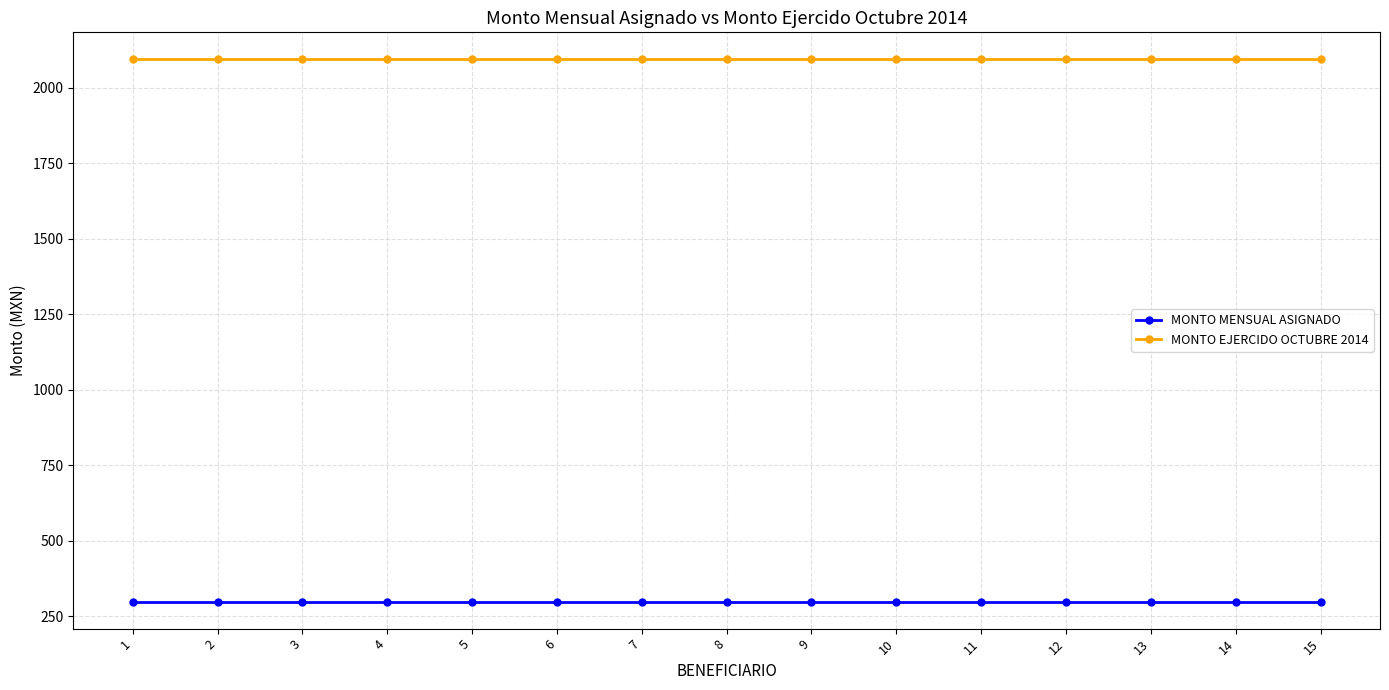

Reading left to right, what are all the values shown in this chart?

MONTO MENSUAL ASIGNADO: 1=299	2=299	3=299	4=299	5=299	6=299	7=299	8=299	9=299	10=299	11=299	12=299	13=299	14=299	15=299
MONTO EJERCIDO OCTUBRE 2014: 1=2093	2=2093	3=2093	4=2093	5=2093	6=2093	7=2093	8=2093	9=2093	10=2093	11=2093	12=2093	13=2093	14=2093	15=2093